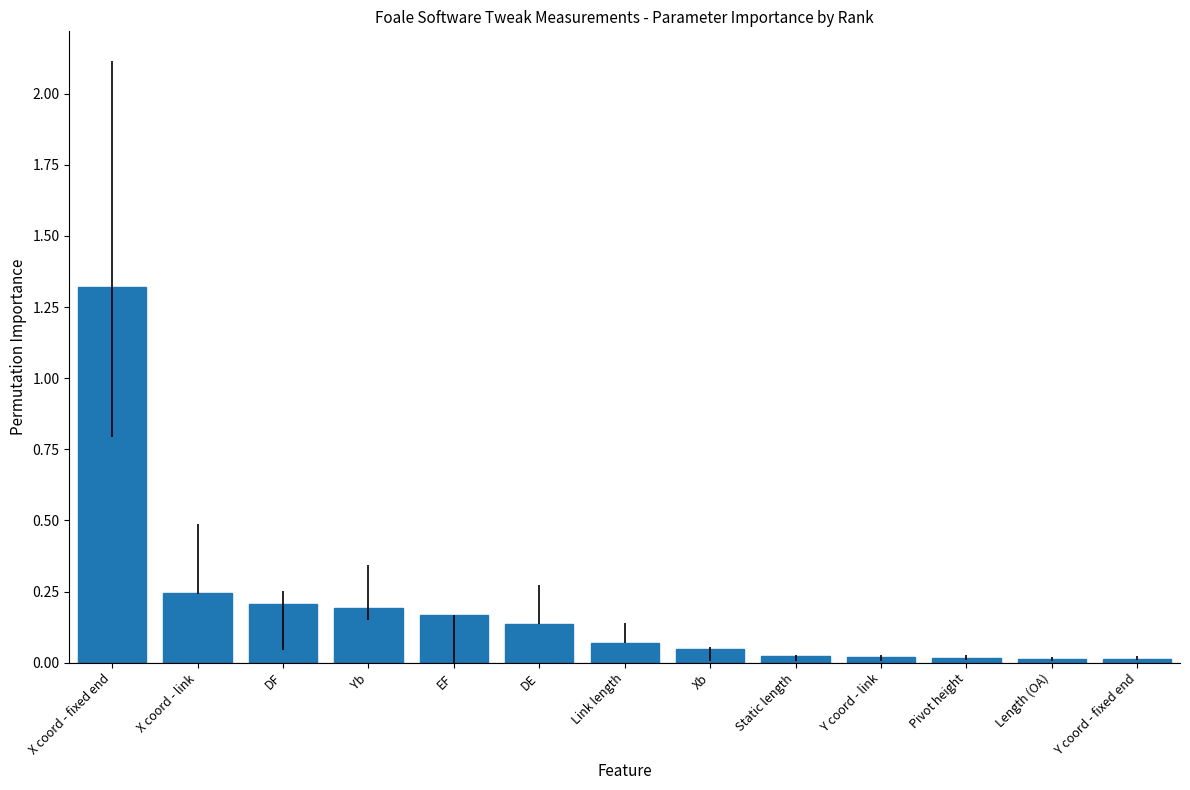

What is the difference between the maximum and second lowest values?

1.3